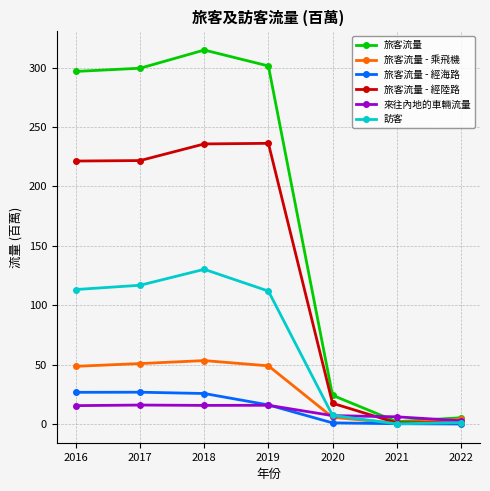

How many data points in 來往內地的車輛流量 are less than 15?

3